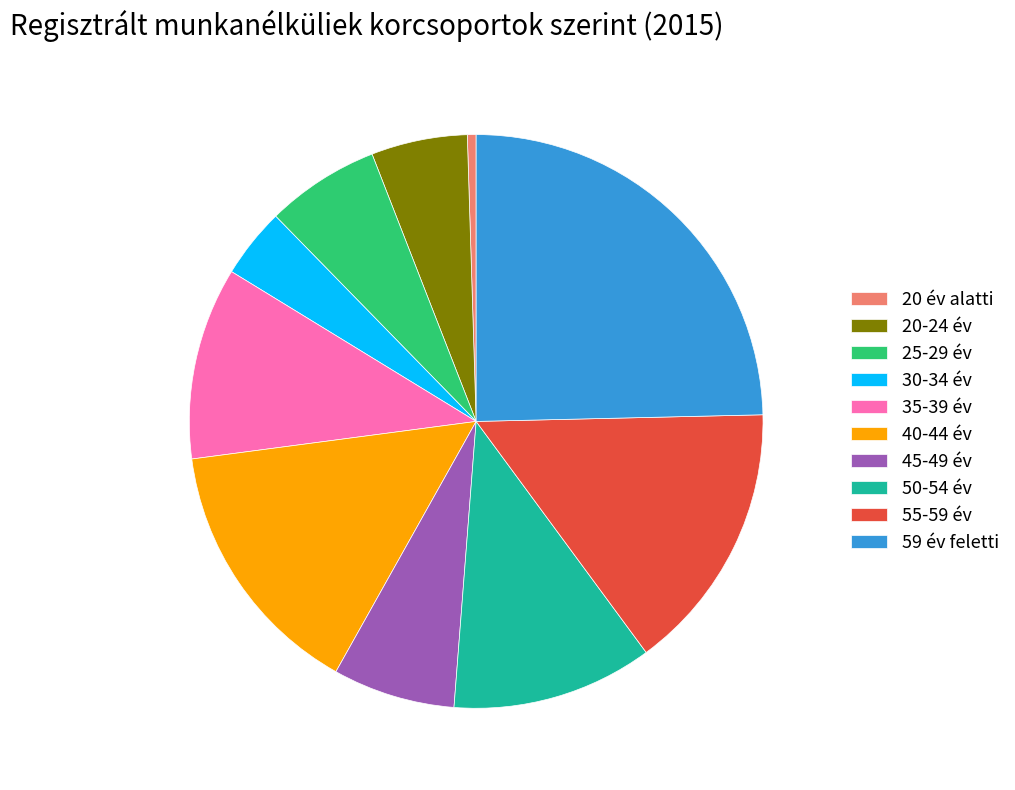

Does any single category account for the majority?

No